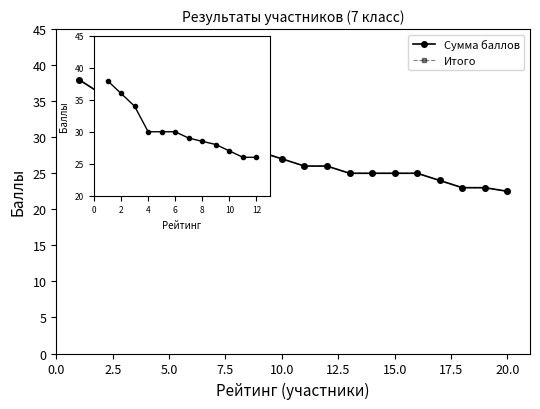

How many data points in Сумма баллов are above 27?

9